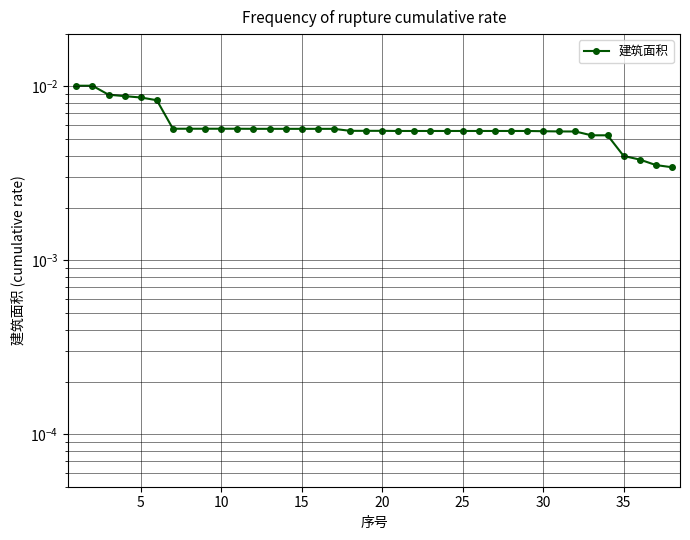

What is the sum of all values?

0.2